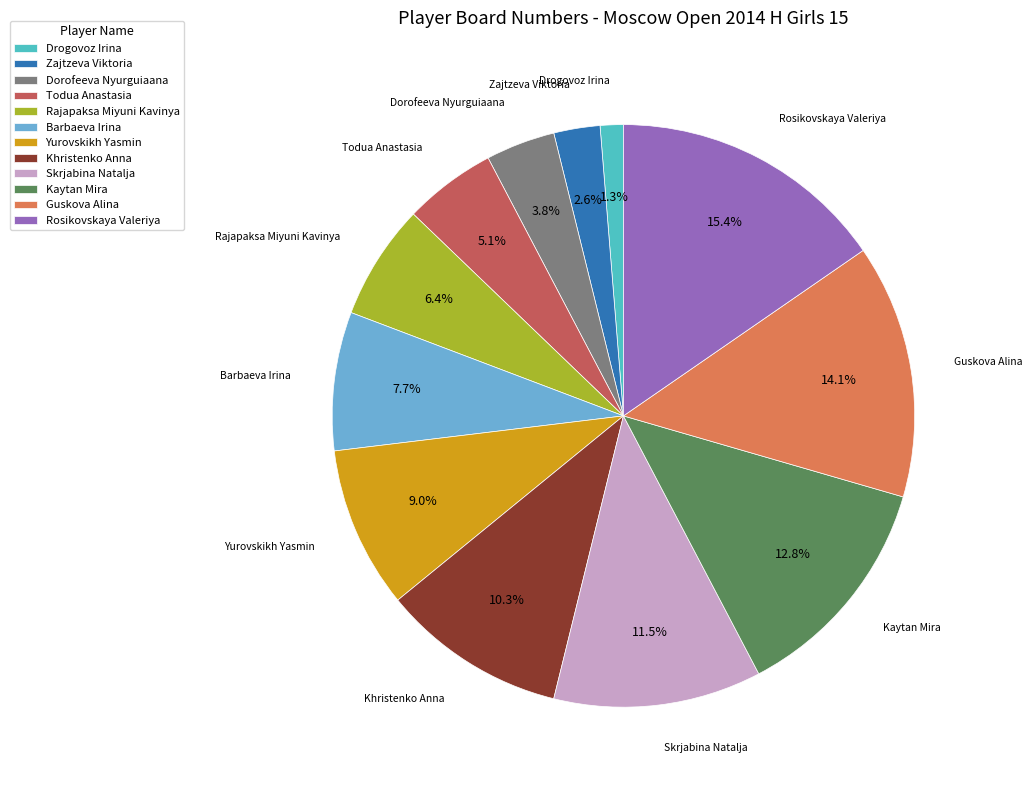

To the nearest percent, what portion does Kaytan Mira represent?

13%